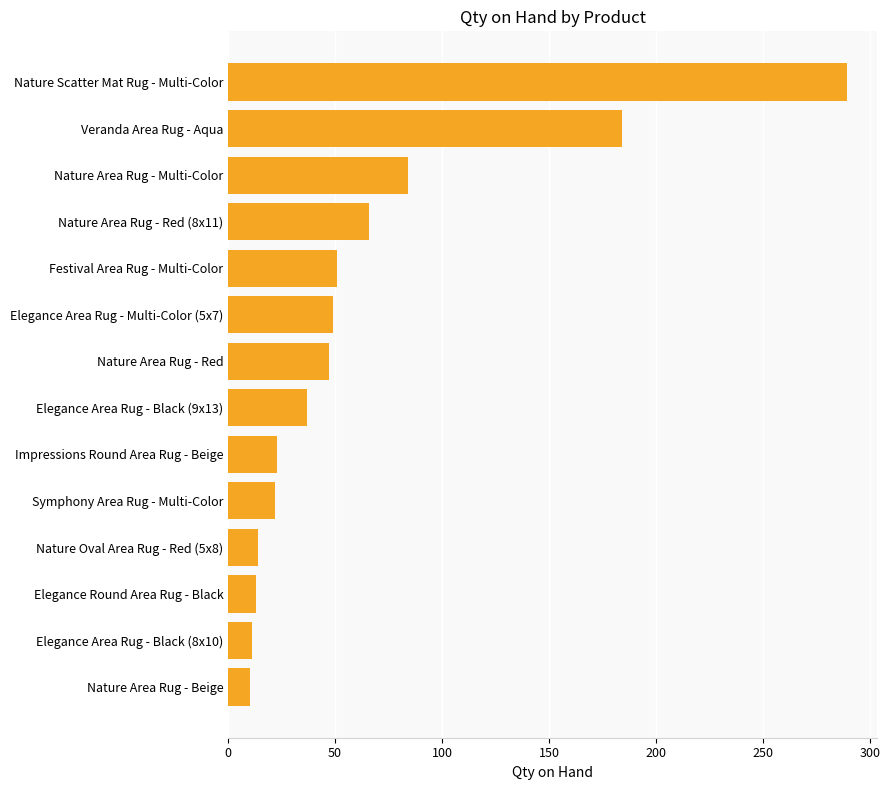

Where is the data nearest to the value 149?

Veranda Area Rug - Aqua